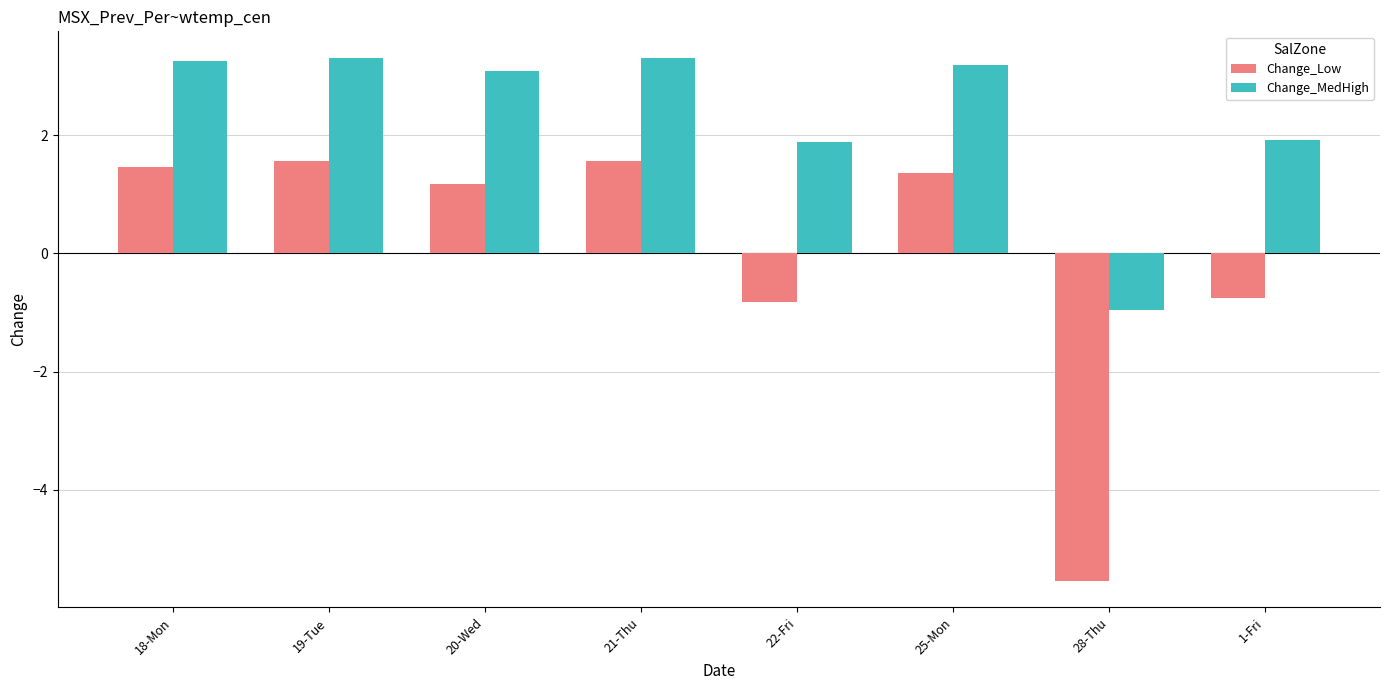

Reading left to right, transcribe all the data shown in this chart.

Change_Low: 18-Mon=1.5	19-Tue=1.6	20-Wed=1.2	21-Thu=1.6	22-Fri=-0.8	25-Mon=1.4	28-Thu=-5.6	1-Fri=-0.8
Change_MedHigh: 18-Mon=3.3	19-Tue=3.3	20-Wed=3.1	21-Thu=3.3	22-Fri=1.9	25-Mon=3.2	28-Thu=-1.0	1-Fri=1.9